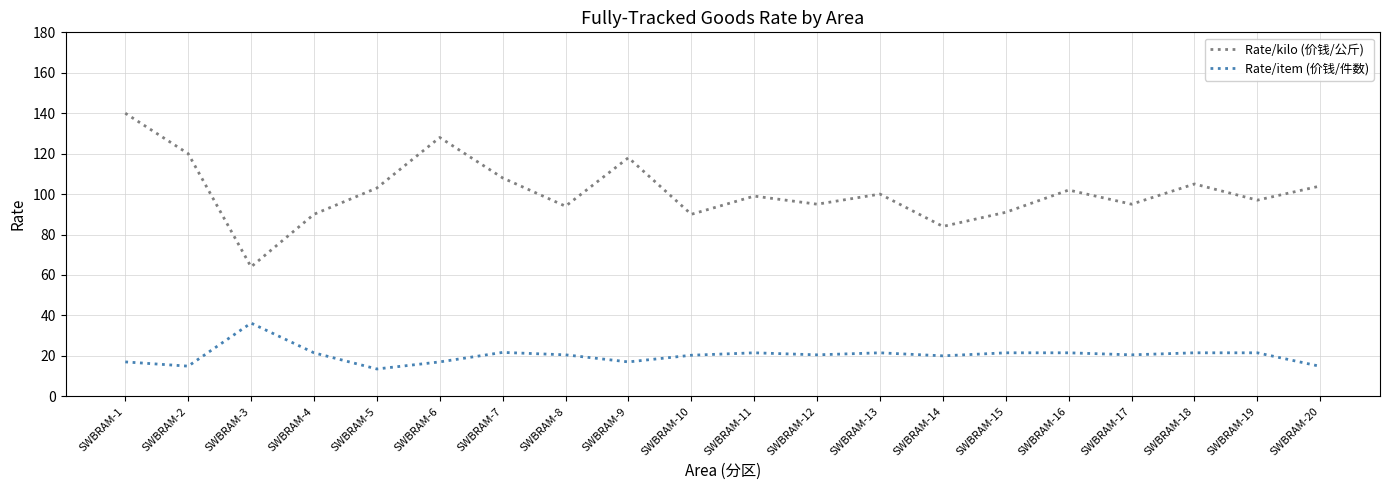

Rank the series by their average value, from highest to lowest.

Rate/kilo (价钱/公斤), Rate/item (价钱/件数)